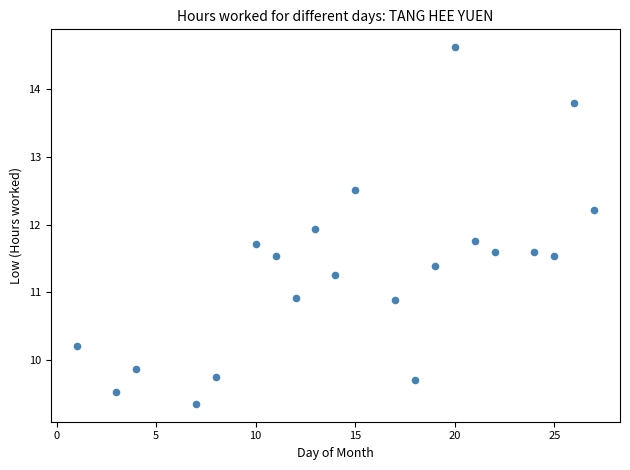

What is the range of Y values (max minus min)?

5.3